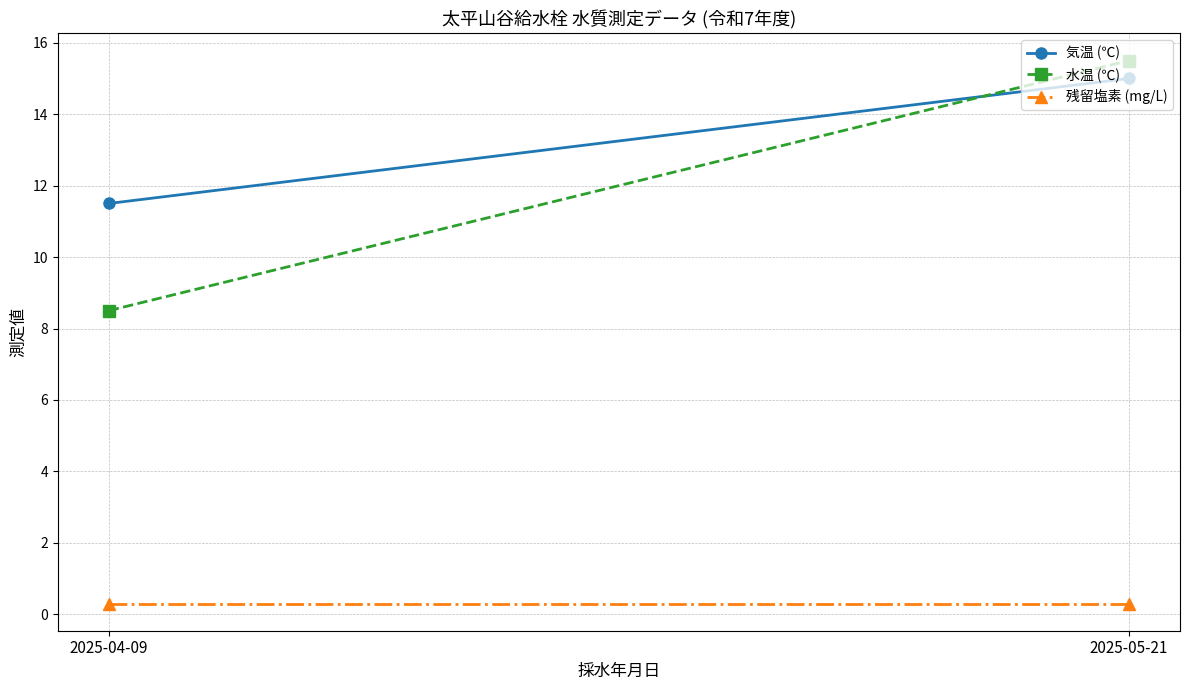

At how many categories does at least one series exceed 15?

1